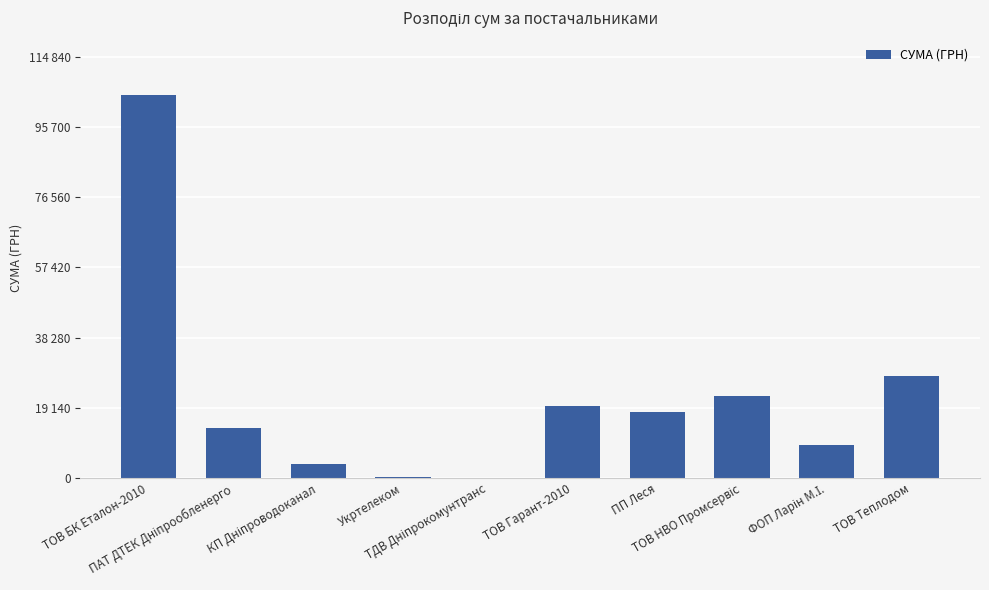

What is the difference between the second highest and minimum values?

27704.3